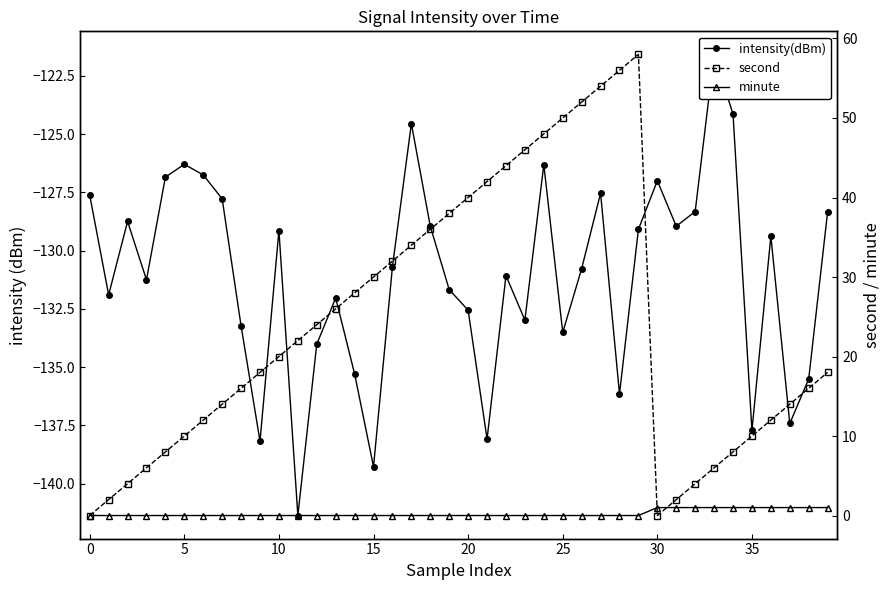

What is the highest value of the intensity(dBm) series?

-121.6